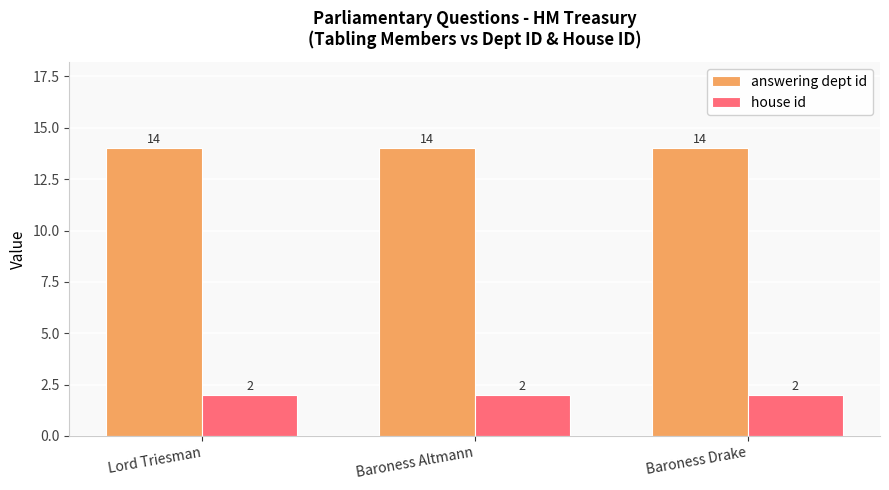

What is the sum of all answering dept id values?

42